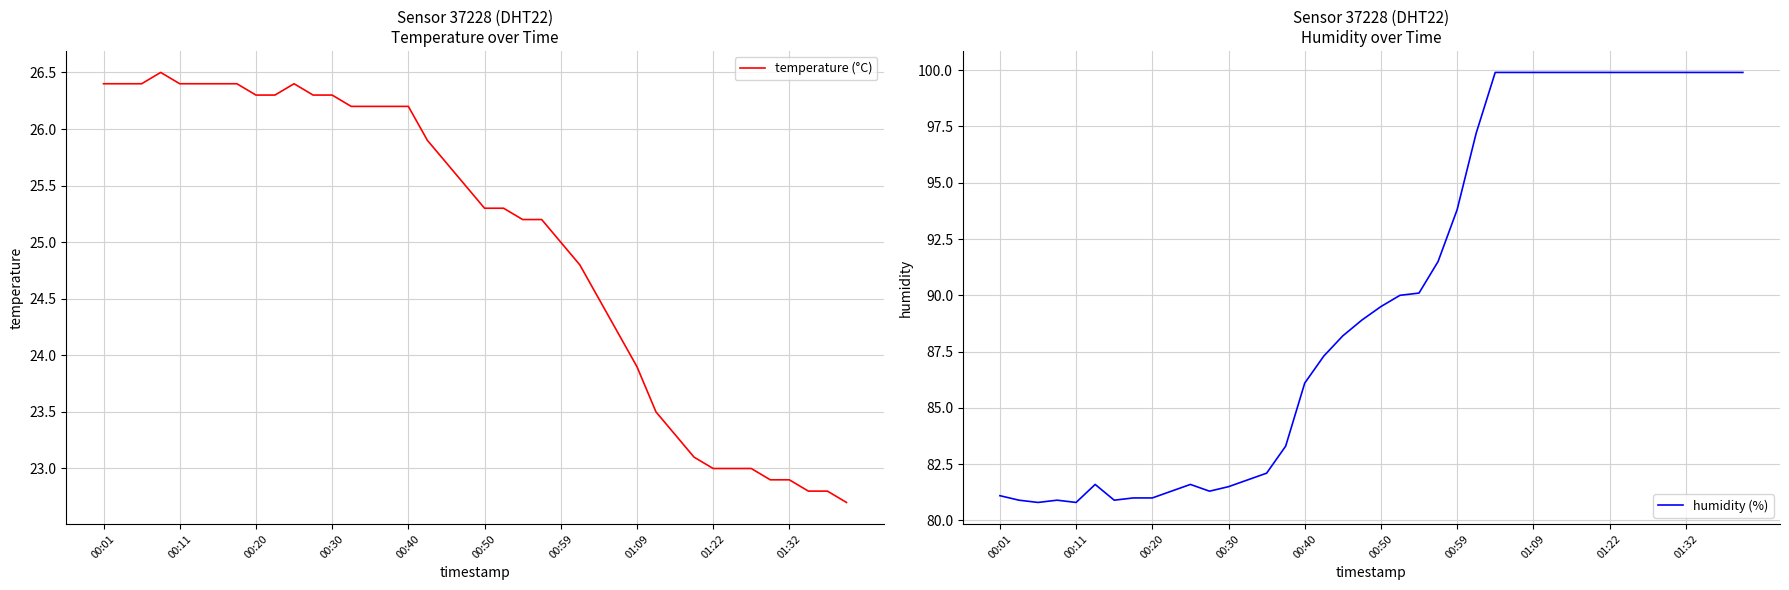

What is the total value across all series at 39?

122.6